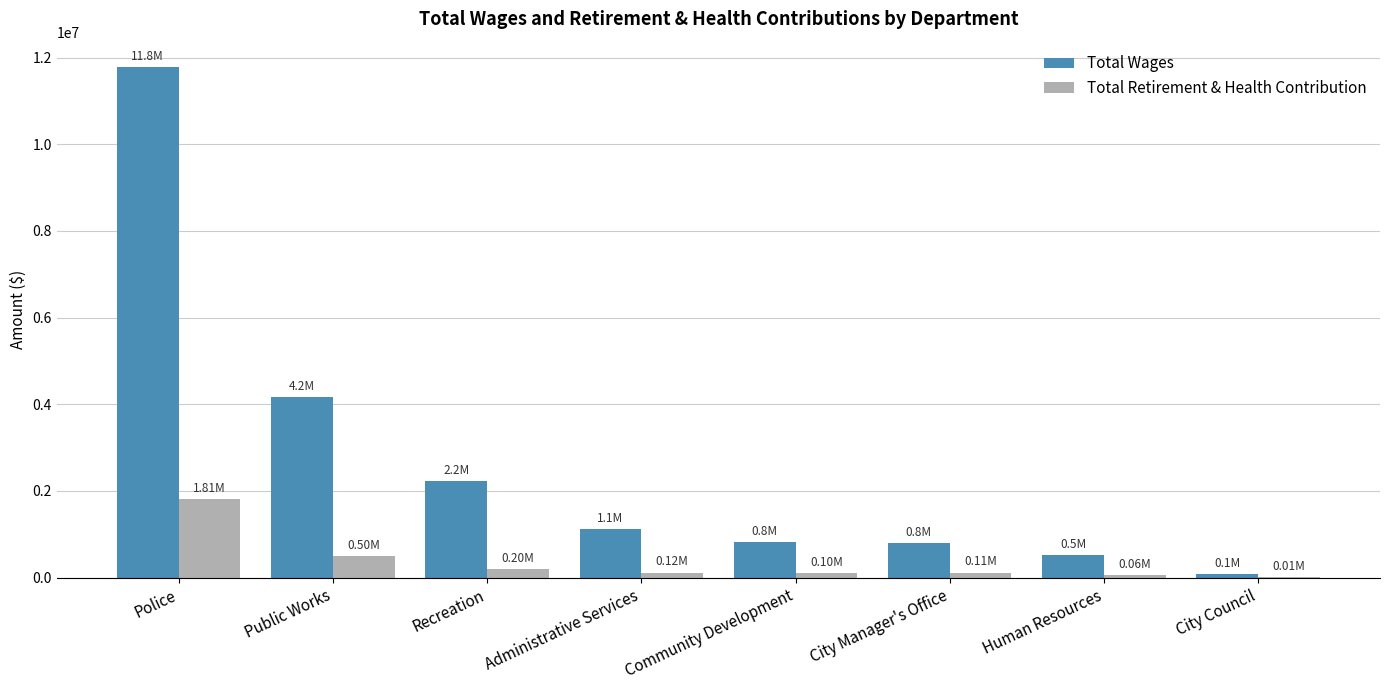

Which series changed the most between Recreation and City Manager's Office?

Total Wages